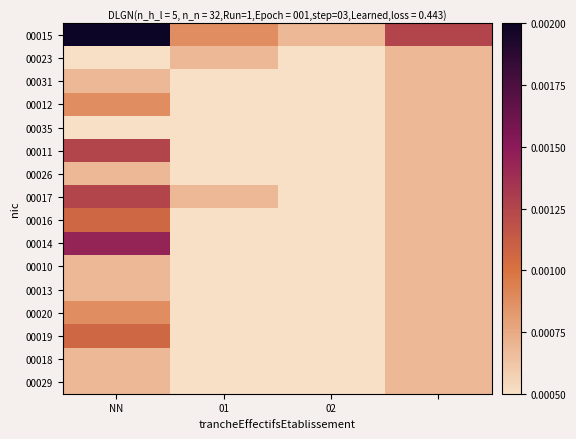

Rank the series by their maximum value, from highest to lowest.

00015, 00014, 00011, 00017, 00016, 00019, 00012, 00020, 00023, 00031, 00035, 00026, 00010, 00013, 00018, 00029